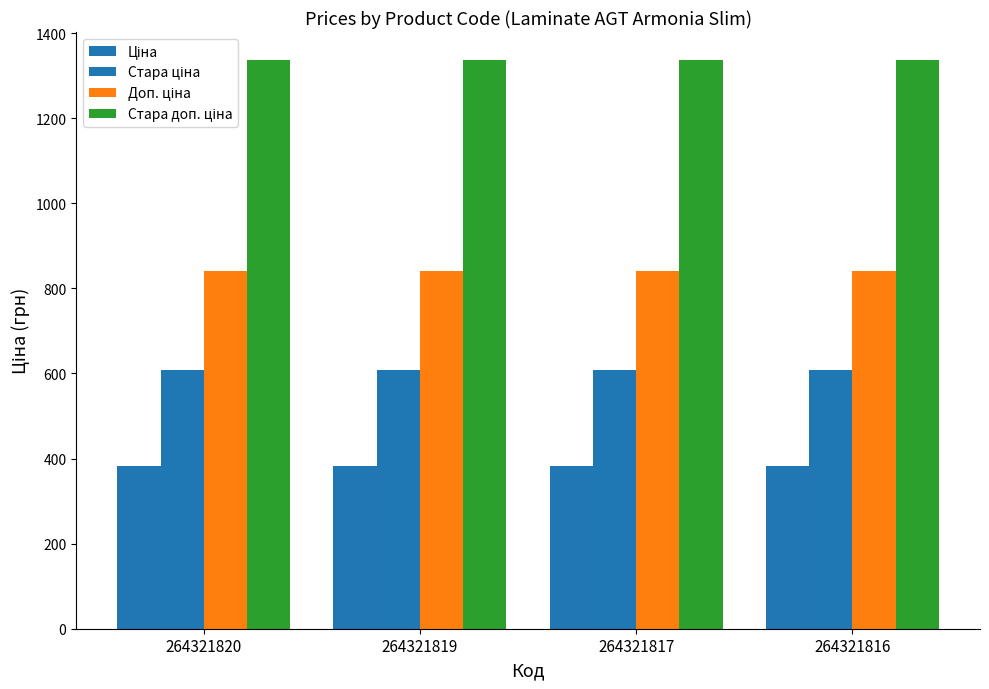

What is the total value across all series at 264321816?

3167.7